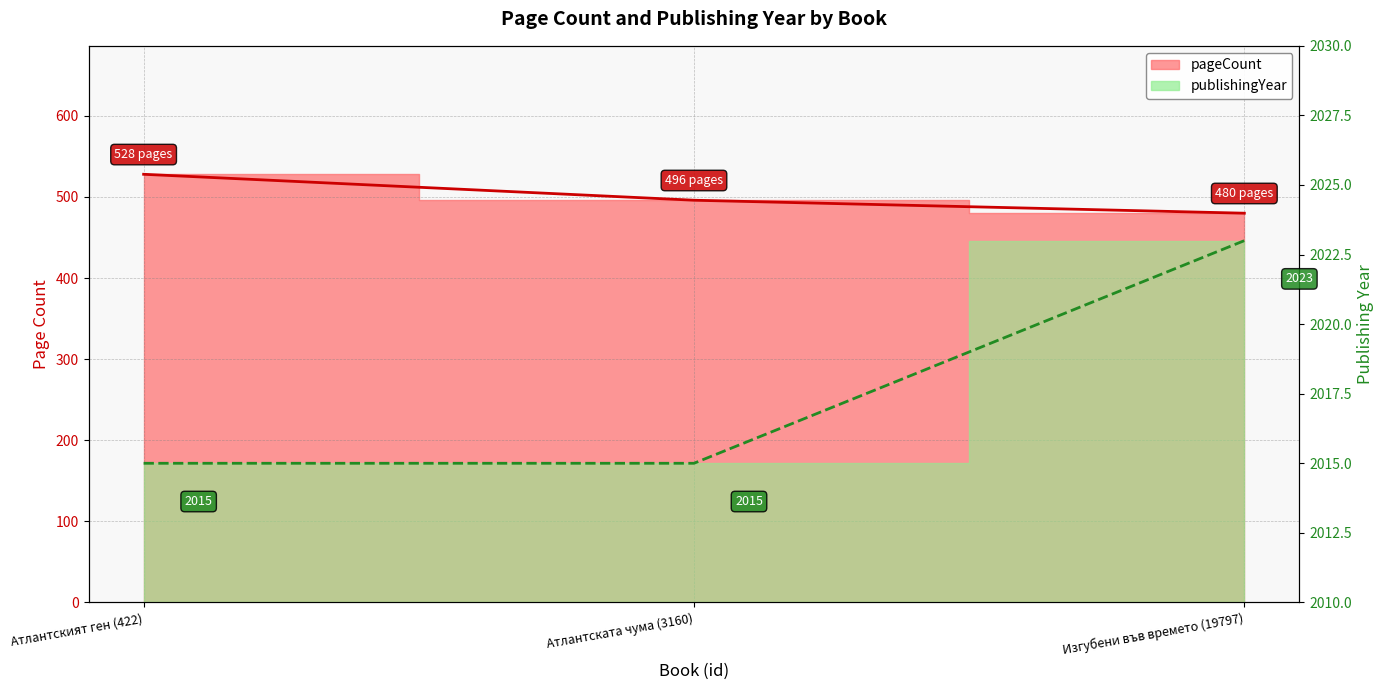

Rank the categories by publishingYear value from lowest to highest.

Атлантският ген (422), Атлантската чума (3160), Изгубени във времето (19797)